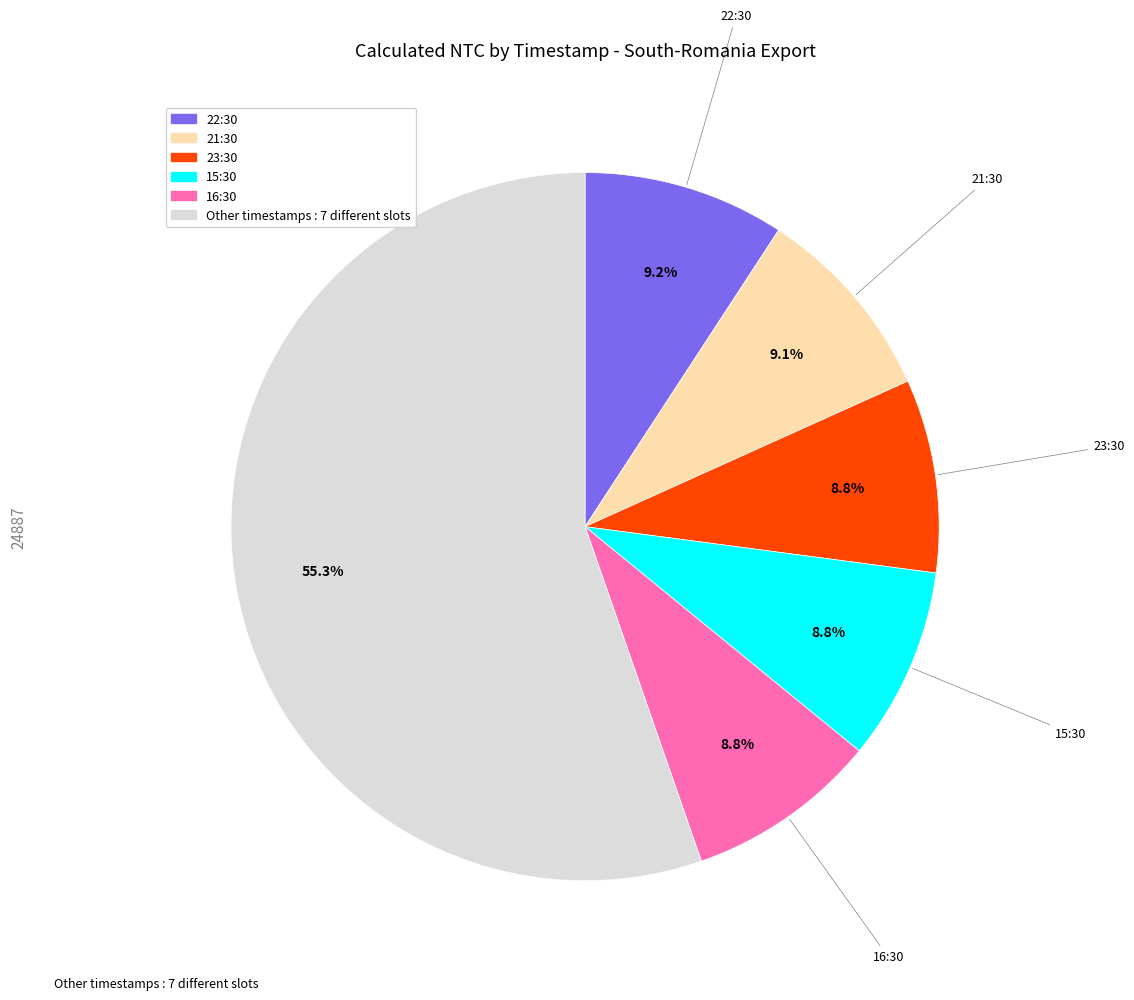

Does any single category account for the majority?

Yes